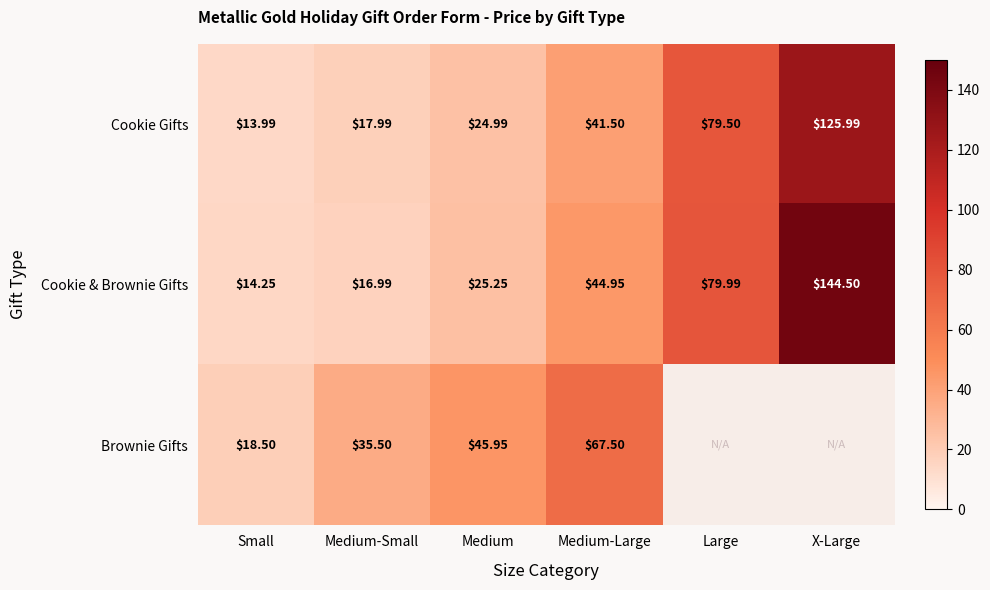

What is the approximate value of Cookie Gifts at X-Large?

126.0